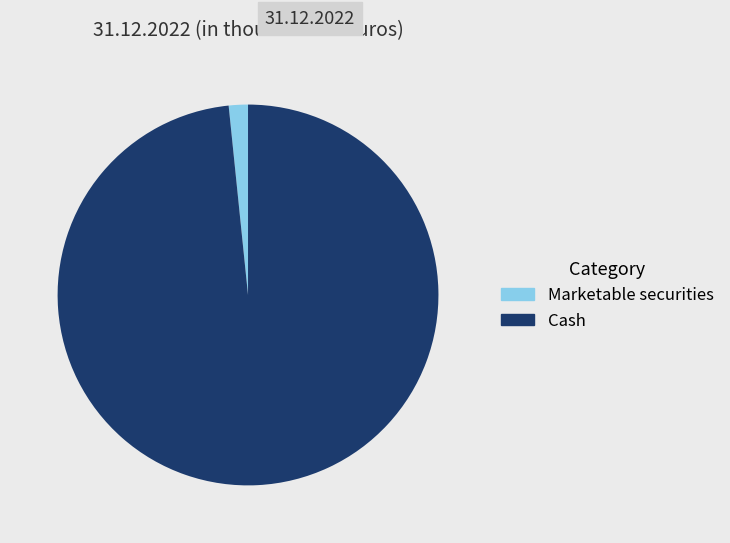

True or false: Marketable securities accounts for 2% of the total.

True